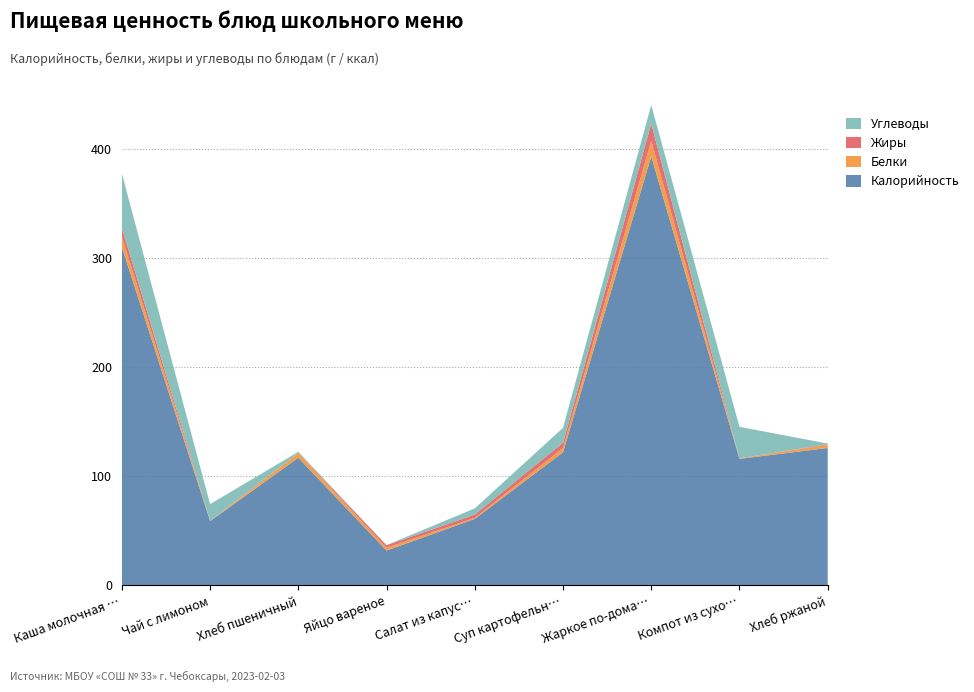

Reading left to right, extract all data points from this chart.

Калорийность: Каша молочная пшенная=310.0	Чай с лимоном=59.0	Хлеб пшеничный=117.0	Яйцо вареное=32.0	Салат из капусты=61.0	Суп картофельный=122.0	Жаркое по-домашнему=393.0	Компот из сухофруктов=116.0	Хлеб ржаной=126.0
Белки: Каша молочная пшенная=9.7	Чай с лимоном=0.3	Хлеб пшеничный=4.0	Яйцо вареное=2.5	Салат из капусты=0.9	Суп картофельный=4.0	Жаркое по-домашнему=14.3	Компот из сухофруктов=0.4	Хлеб ржаной=2.8
Жиры: Каша молочная пшенная=7.9	Чай с лимоном=0.1	Хлеб пшеничный=0.5	Яйцо вареное=2.3	Салат из капусты=3.0	Суп картофельный=4.7	Жаркое по-домашнему=15.8	Компот из сухофруктов=0.0	Хлеб ржаной=0.6
Углеводы: Каша молочная пшенная=49.8	Чай с лимоном=15.2	Хлеб пшеничный=1.0	Яйцо вареное=0.1	Салат из капусты=5.7	Суп картофельный=13.7	Жаркое по-домашнему=17.0	Компот из сухофруктов=28.9	Хлеб ржаной=0.6